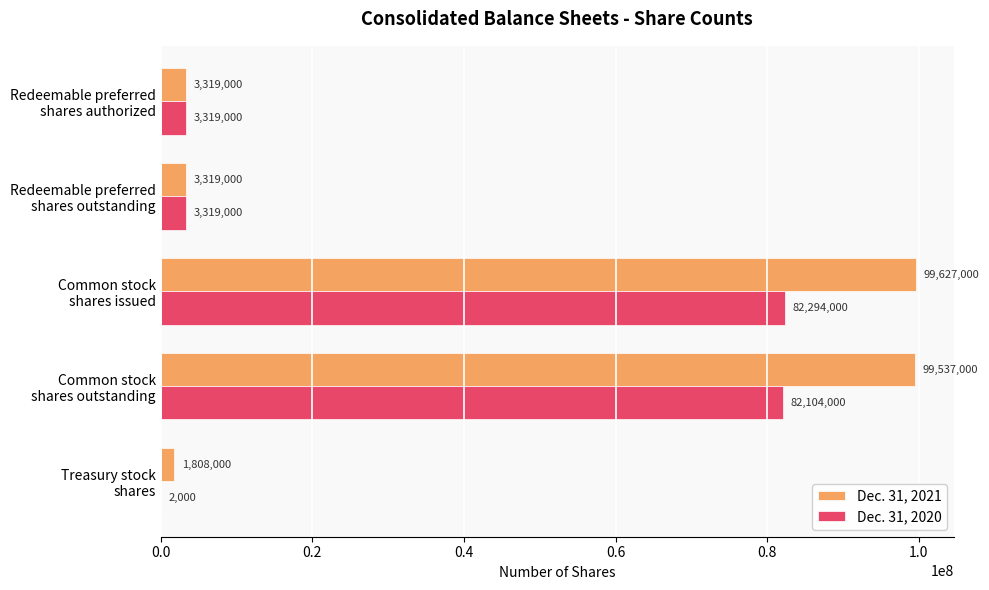

What is the sum of all Dec. 31, 2020 values?

171038000